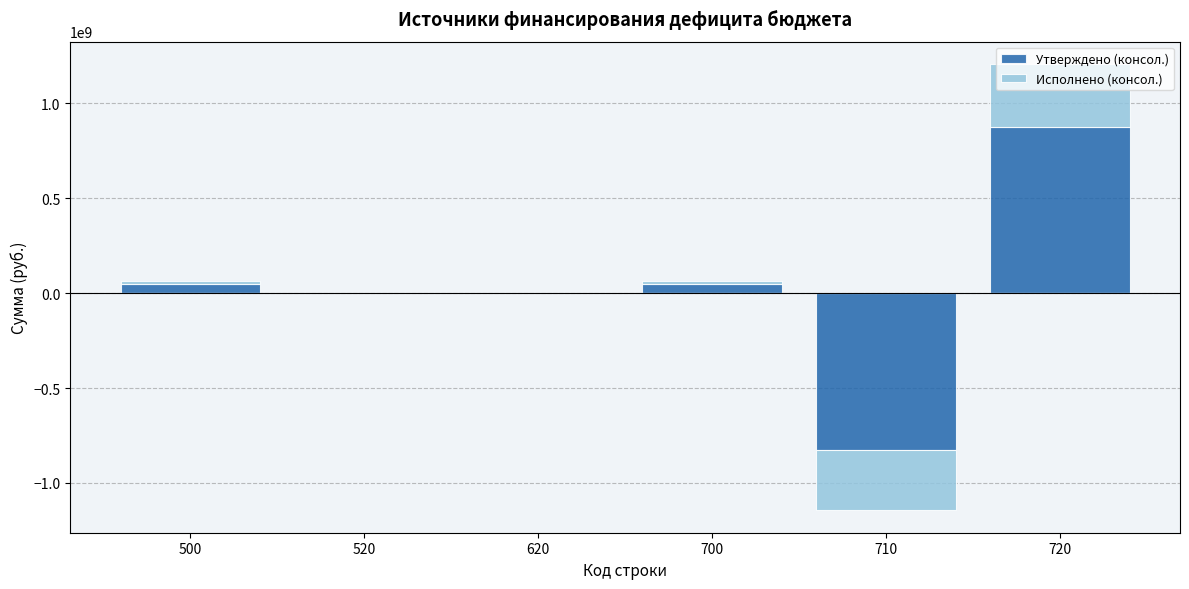

How many positive values does the Утверждено (консол.) series have?

3